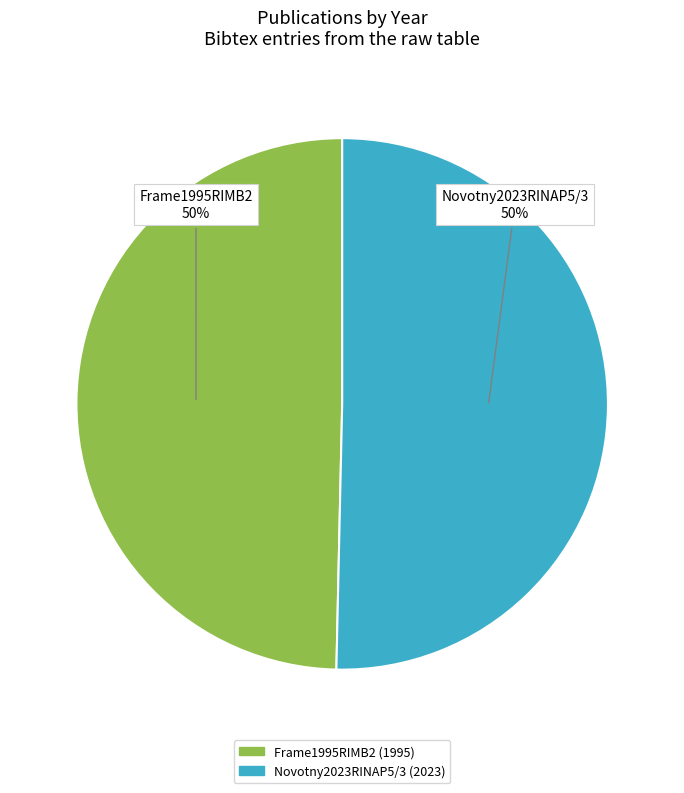

To the nearest percent, what percentage of the pie is Novotny2023RINAP5/3?

50%